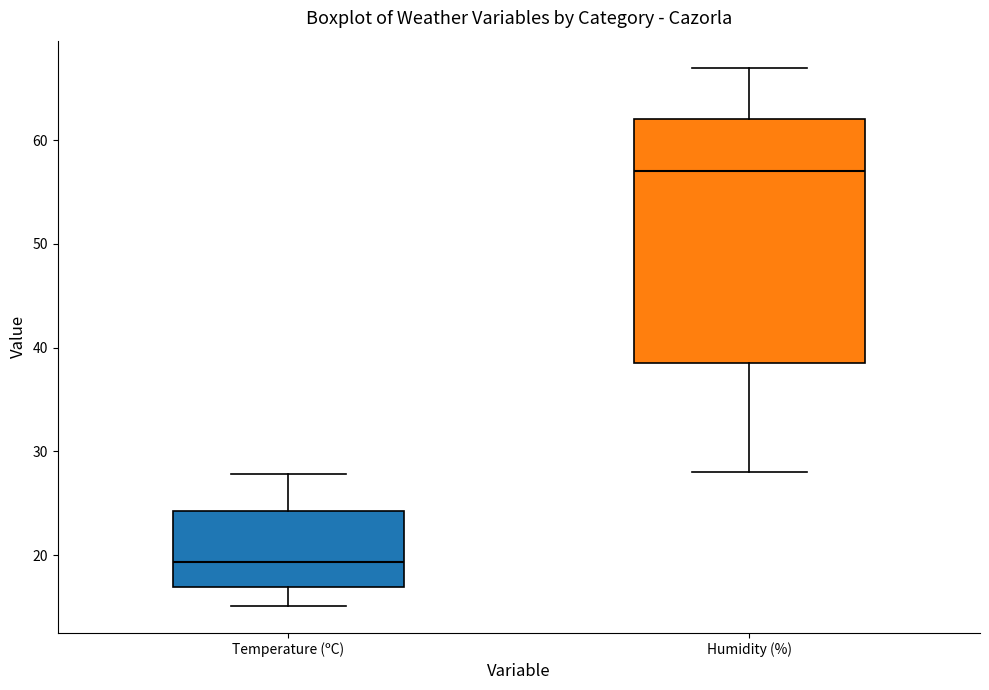

Where is the upper edge of the box for Humidity (%) on the y-axis? The values are not printed on the chart, so give them approximately, as read against the axis.

62